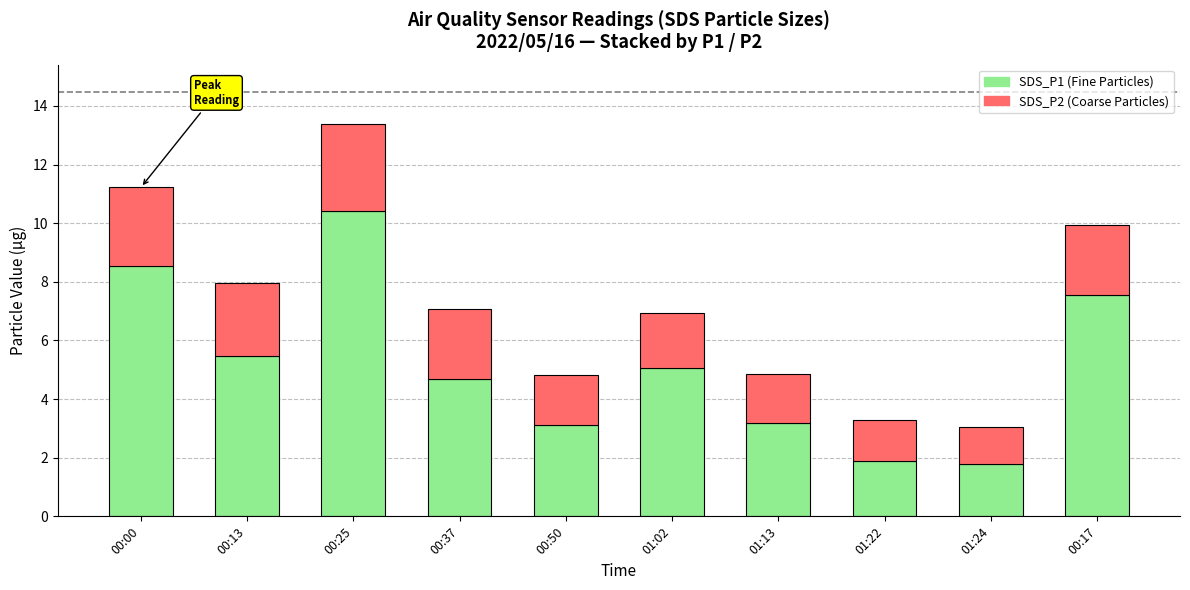

At which category is the sum across all series the highest?

00:25